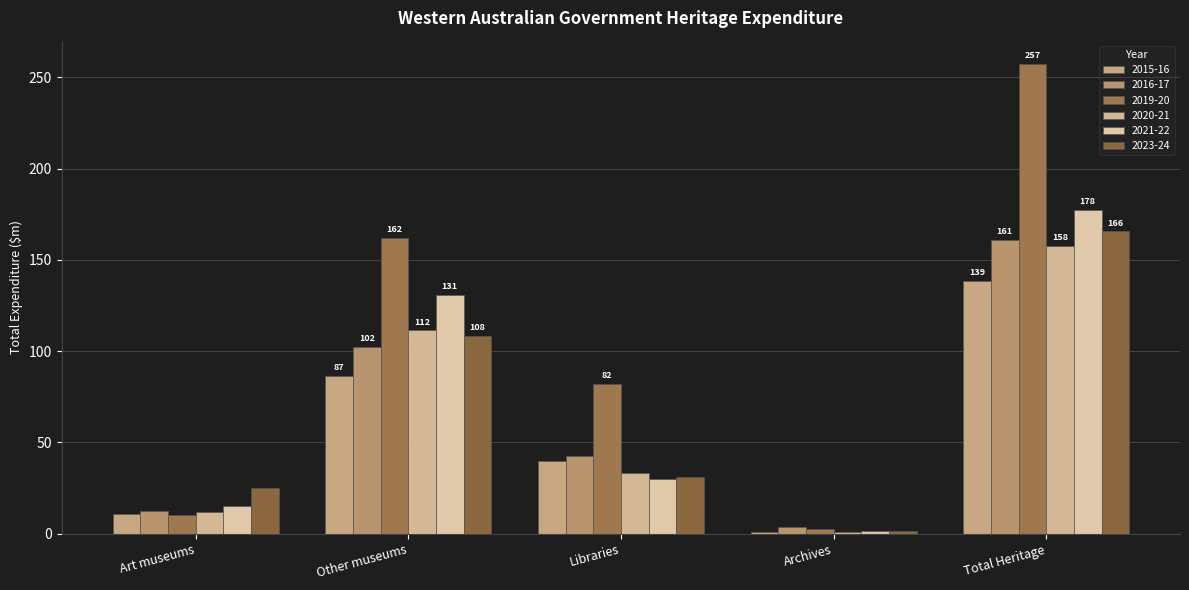

Which series has the largest range (max minus min)?

2019-20